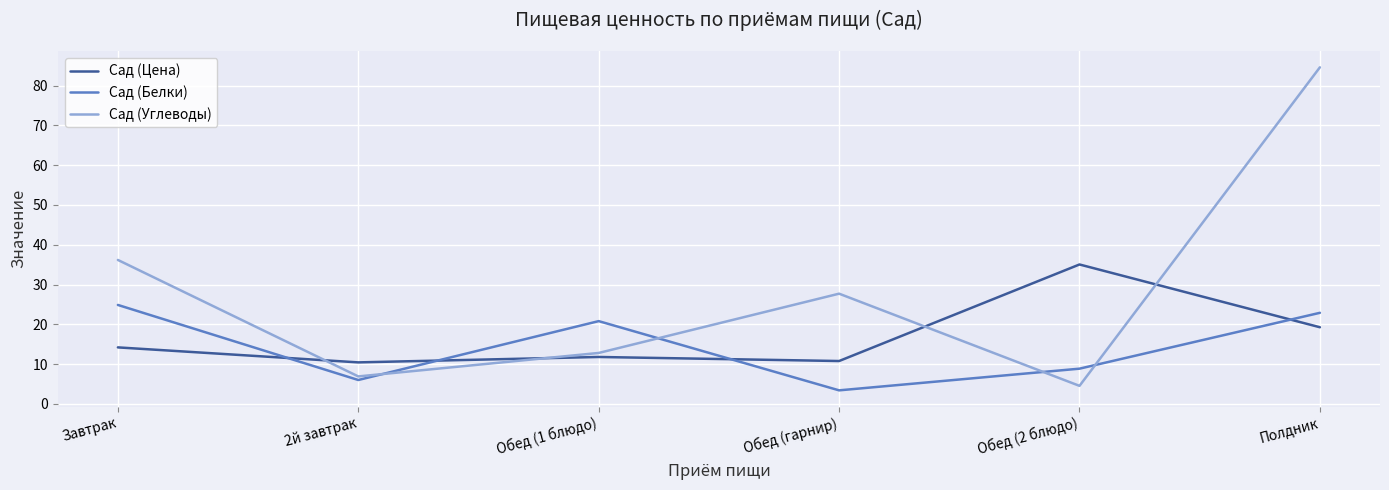

At which label does Сад (Цена) first exceed 14?

Завтрак